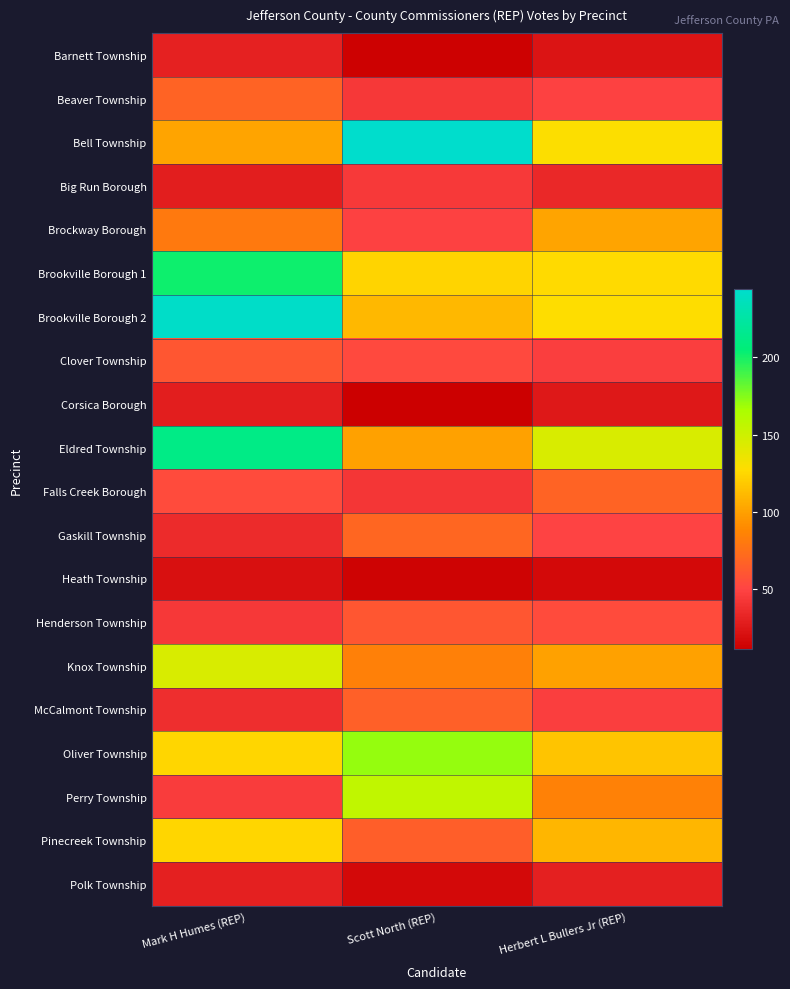

Between Mark H Humes (REP) and Herbert L Bullers Jr (REP), which series saw the biggest shift?

Brookville Borough 2